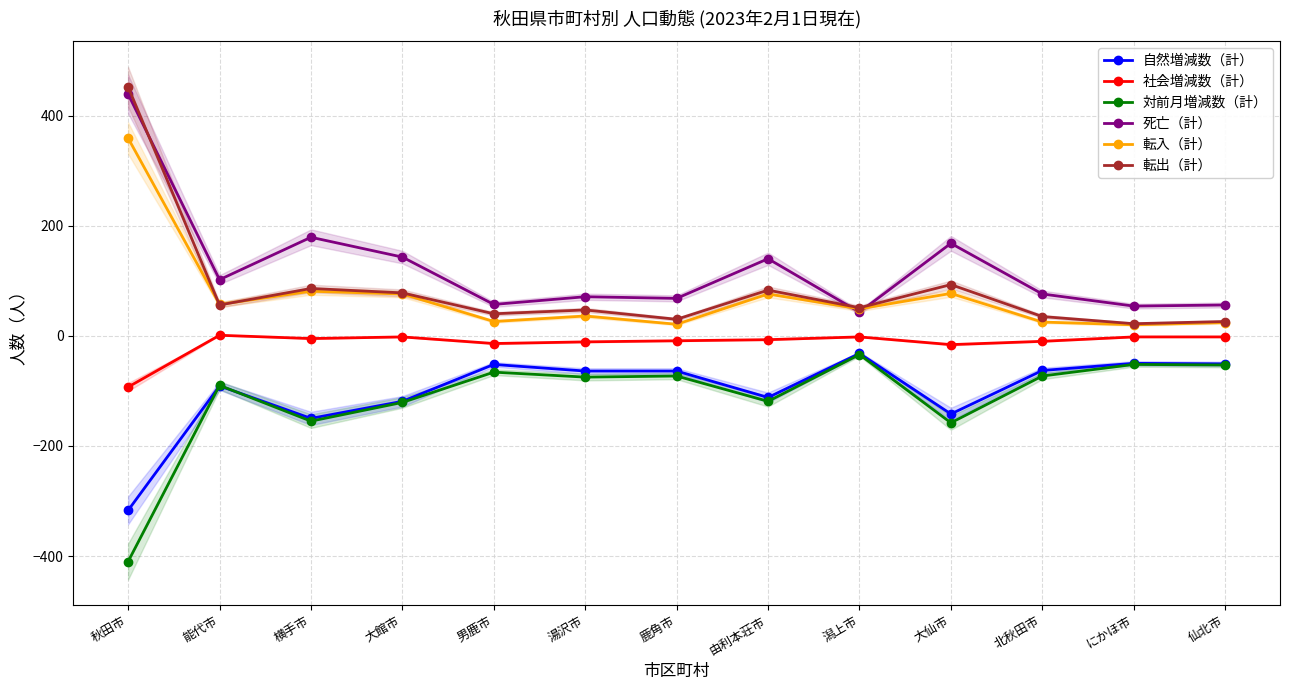

In 対前月増減数（計）, how many points are lower than both neighbors (excluding endpoints)?

4